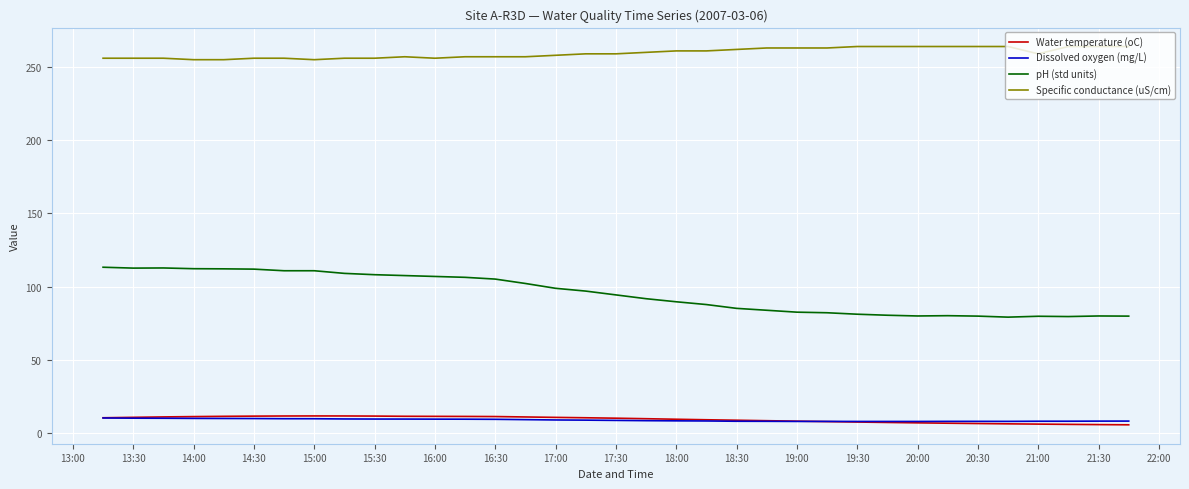

Which series has the largest range (max minus min)?

pH (std units)